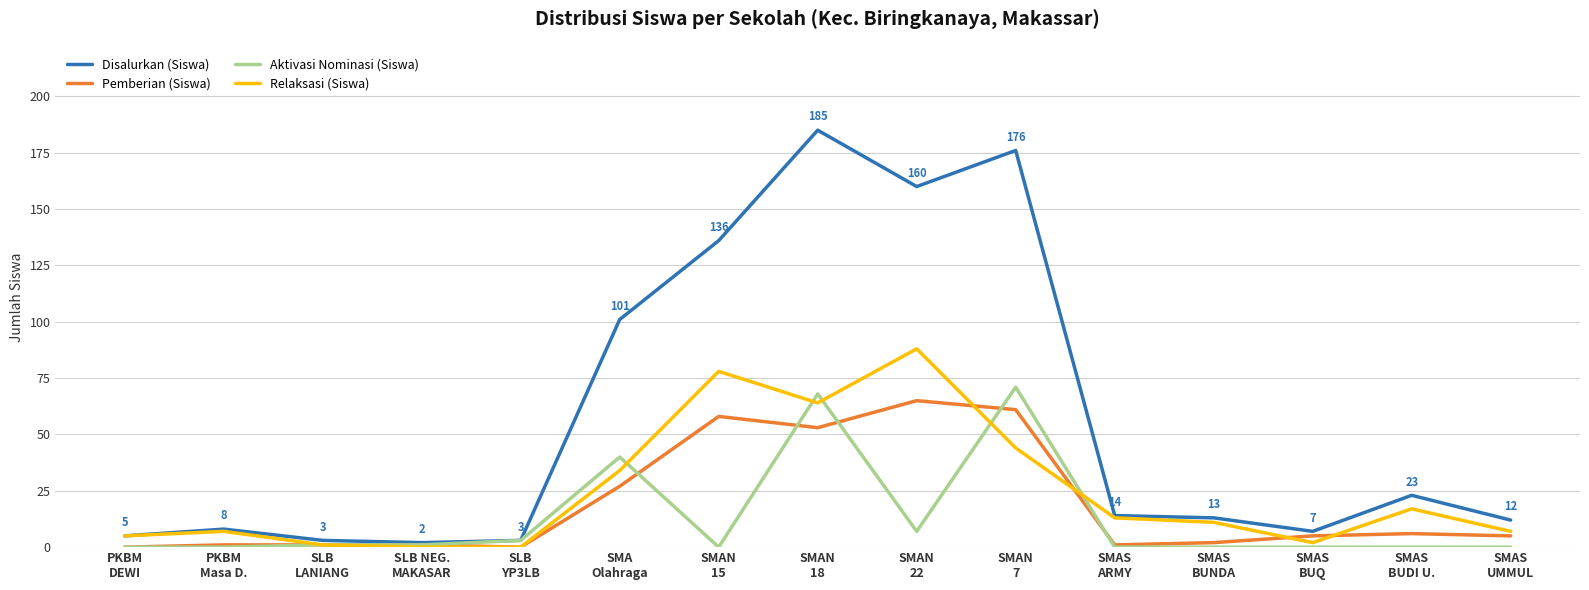

At which label does Relaksasi (Siswa) first exceed 11?

SMA
Olahraga